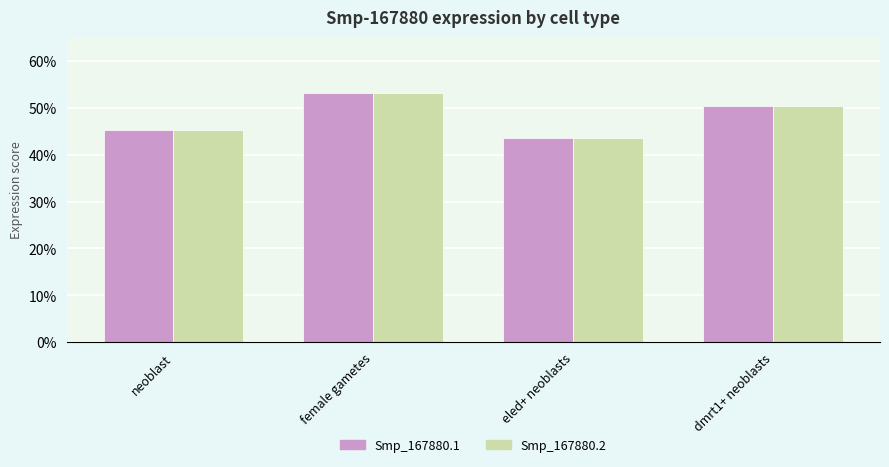

List the labels in order of Smp_167880.1 value, smallest first.

eled+ neoblasts, neoblast, dmrt1+ neoblasts, female gametes